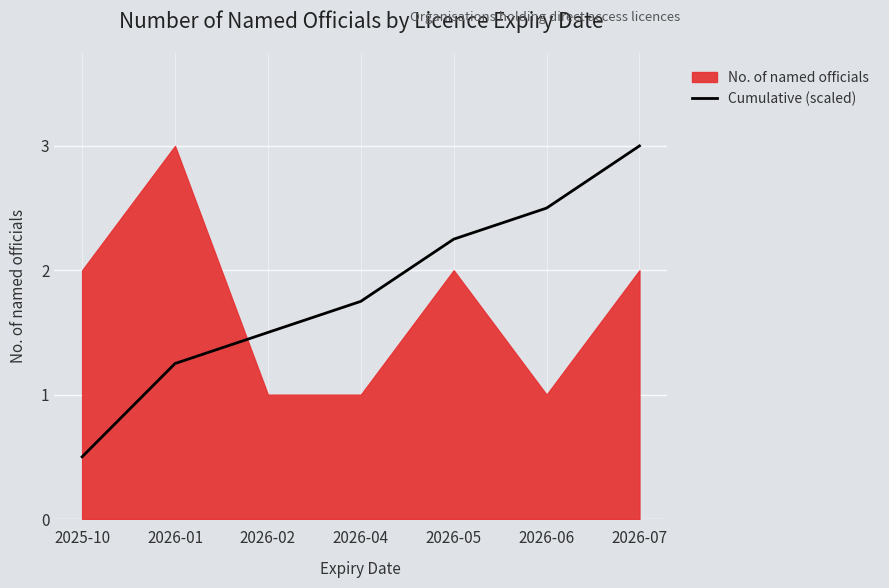

Does the chart display data point markers on the line(s)?

No